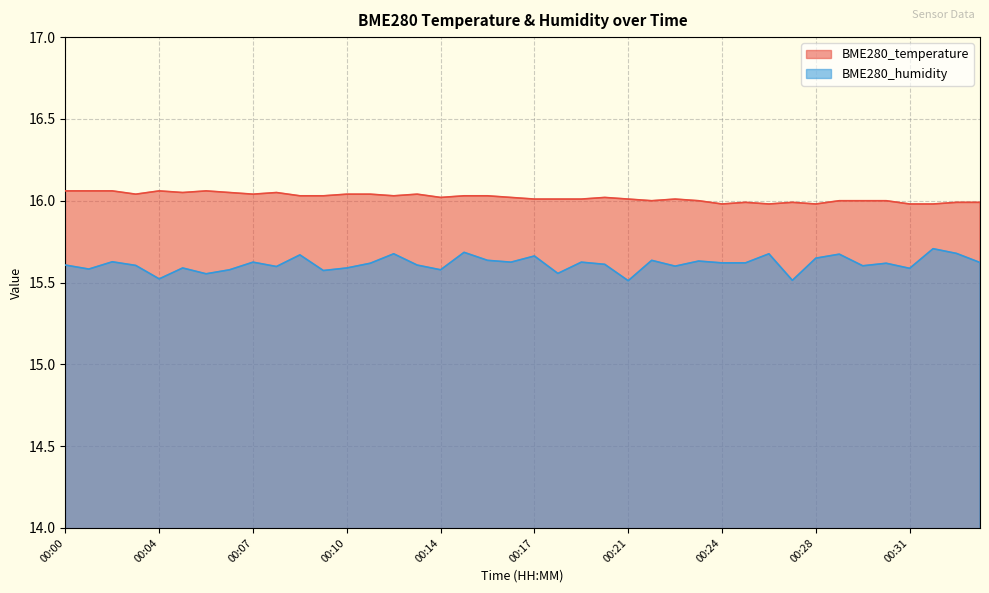

At 00:25, list the series in order from smallest to largest.

BME280_humidity, BME280_temperature